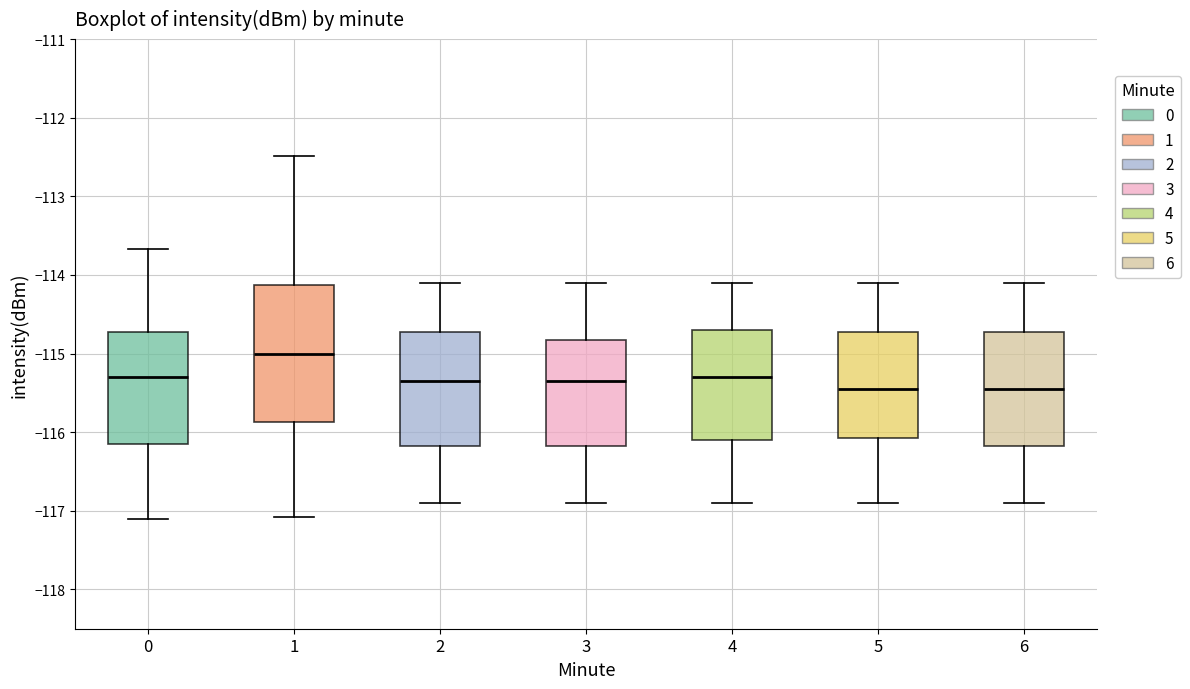

Where does the lower whisker of the box at x = 2 end on the y-axis? The values are not printed on the chart, so give them approximately, as read against the axis.

-116.9